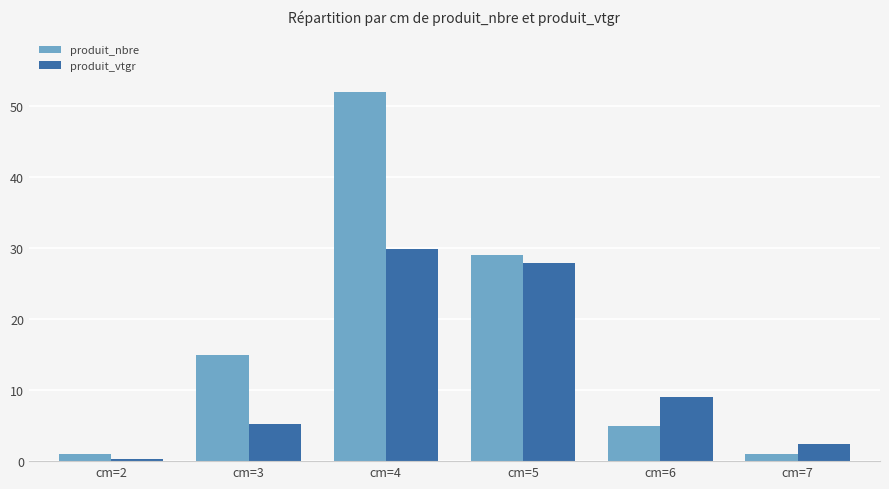

At which category is the sum across all series the highest?

cm=4